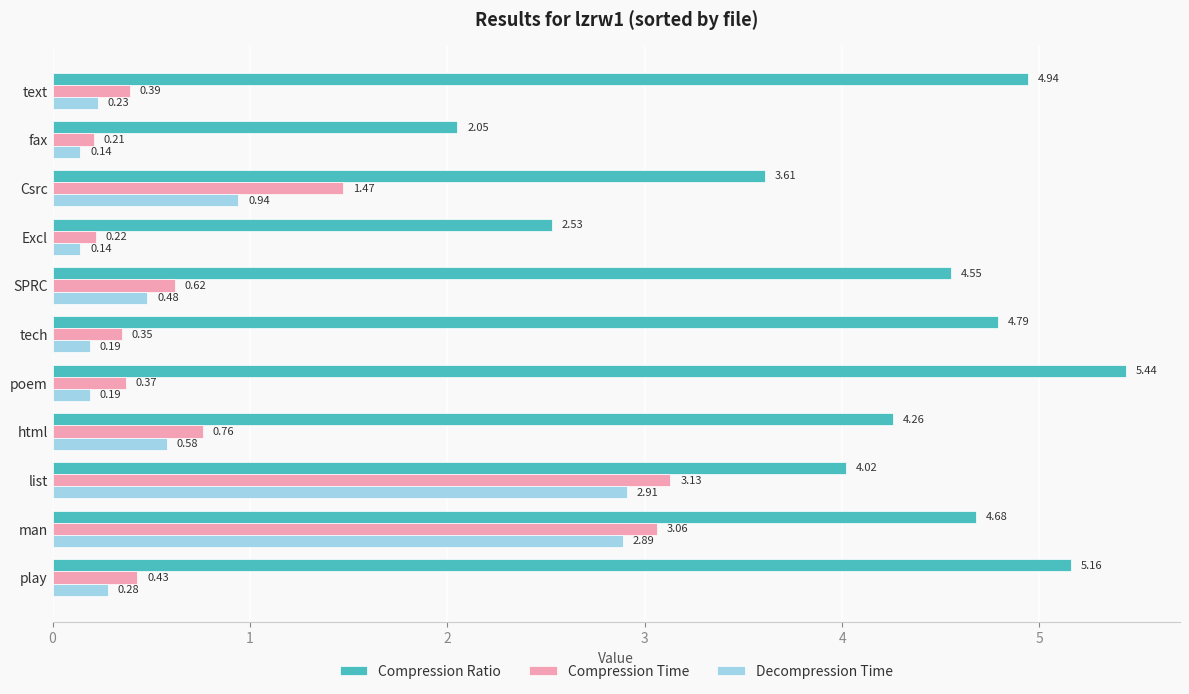

What is the sum of all Decompression Time values?

9.0